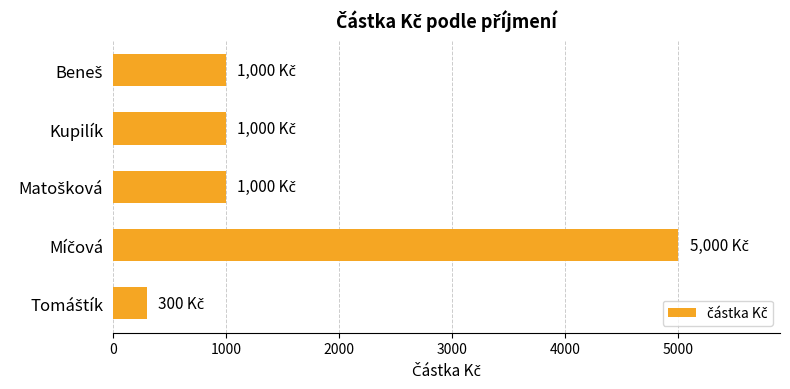

How many values are below 1000?

1